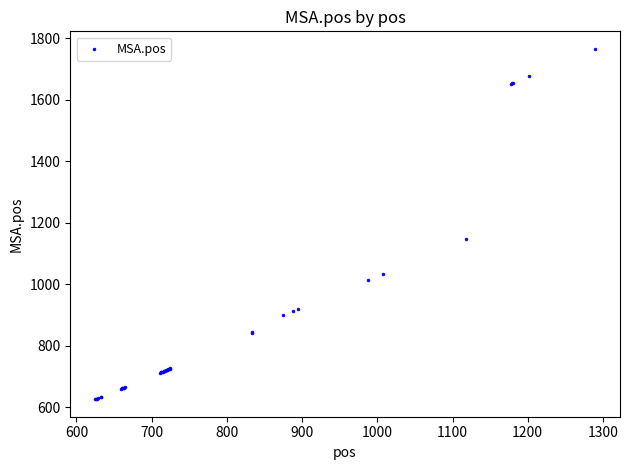

What Y value in the scatter plot is closest to 1196?

1147